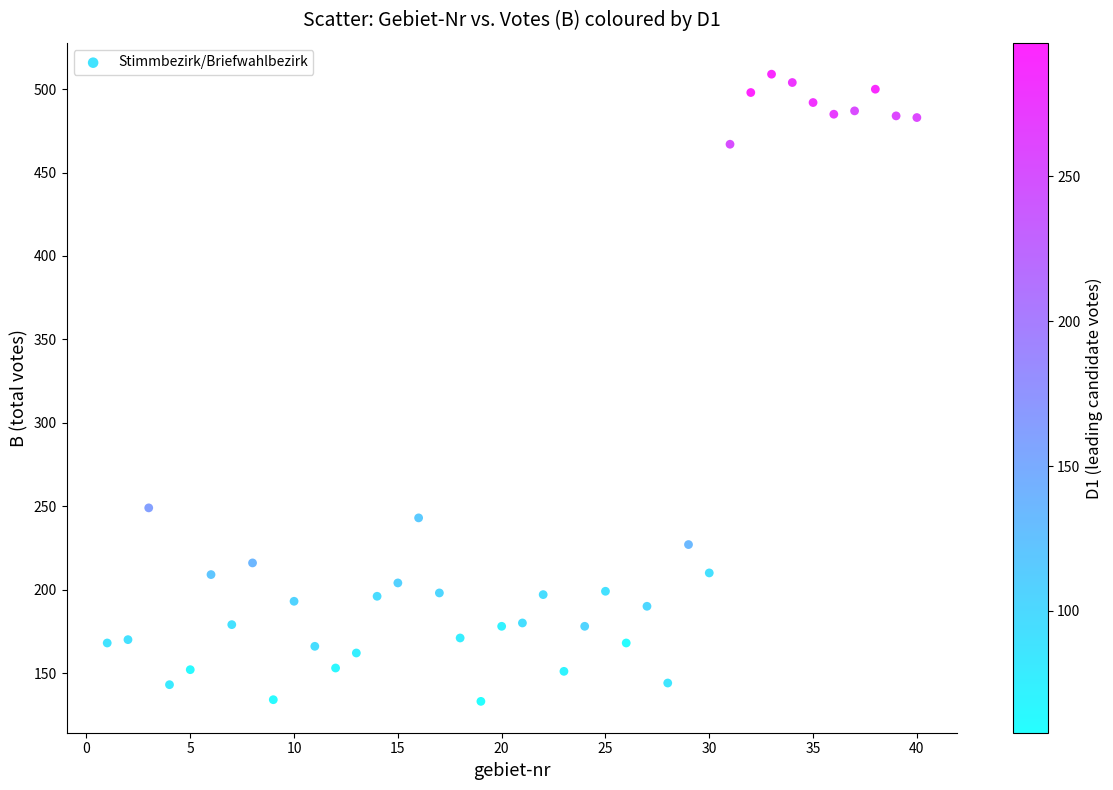

What Y value in the scatter plot is closest to 321?

249